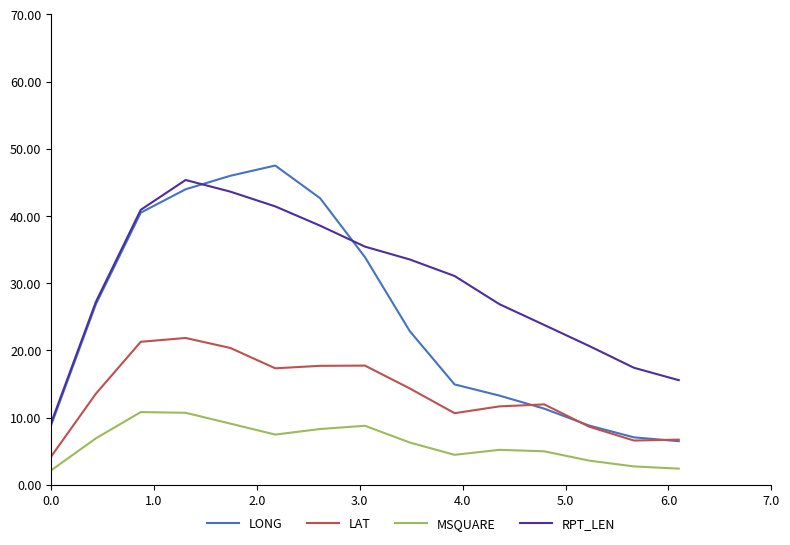

Which series has the largest total across all categories?

RPT_LEN